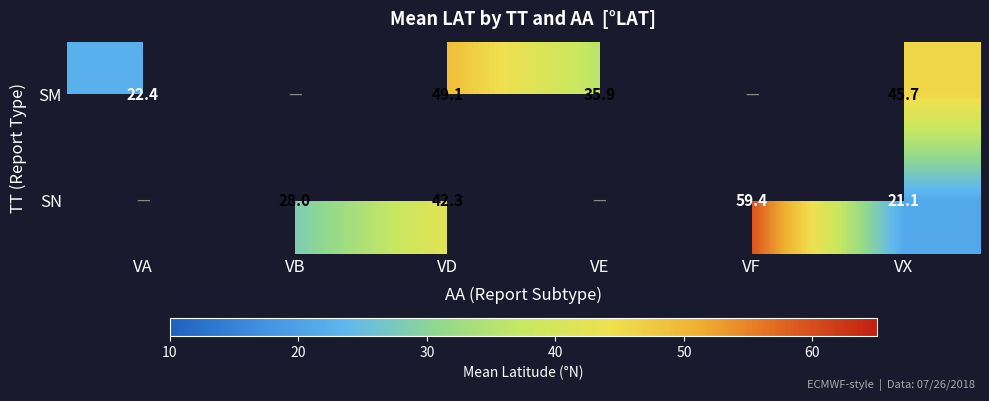

What is the sum of the SN values at VF and VB?

87.4